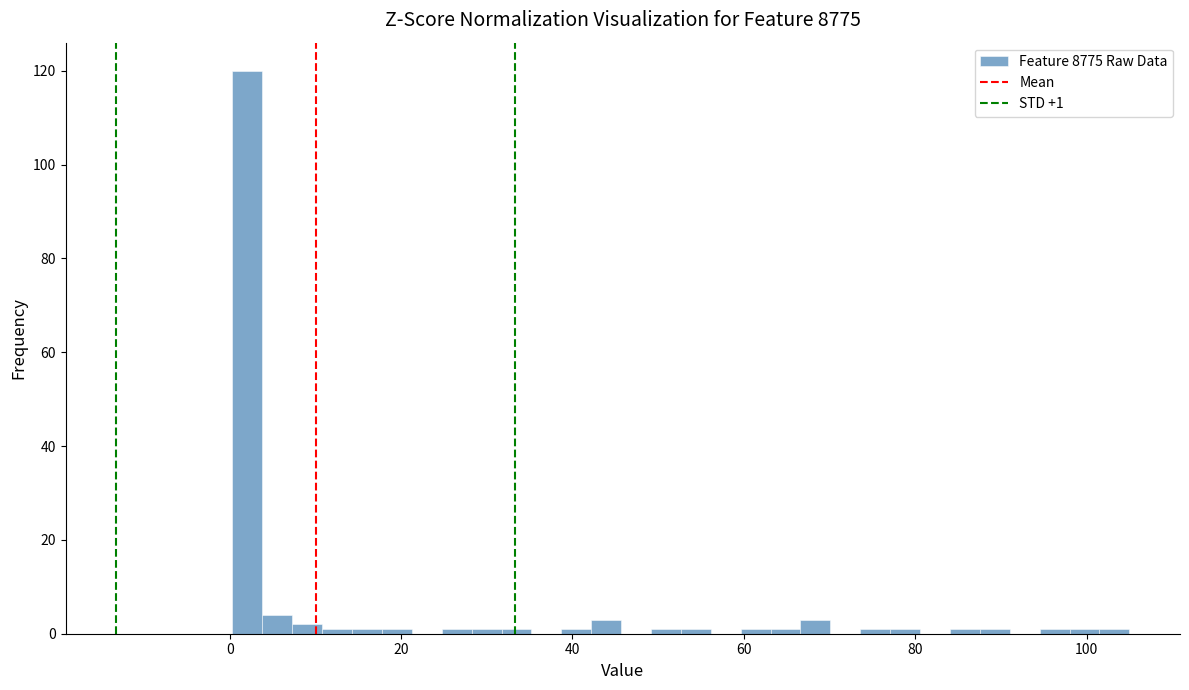

Read against the x-axis, roughly where is the centre of the tallest bar?

2